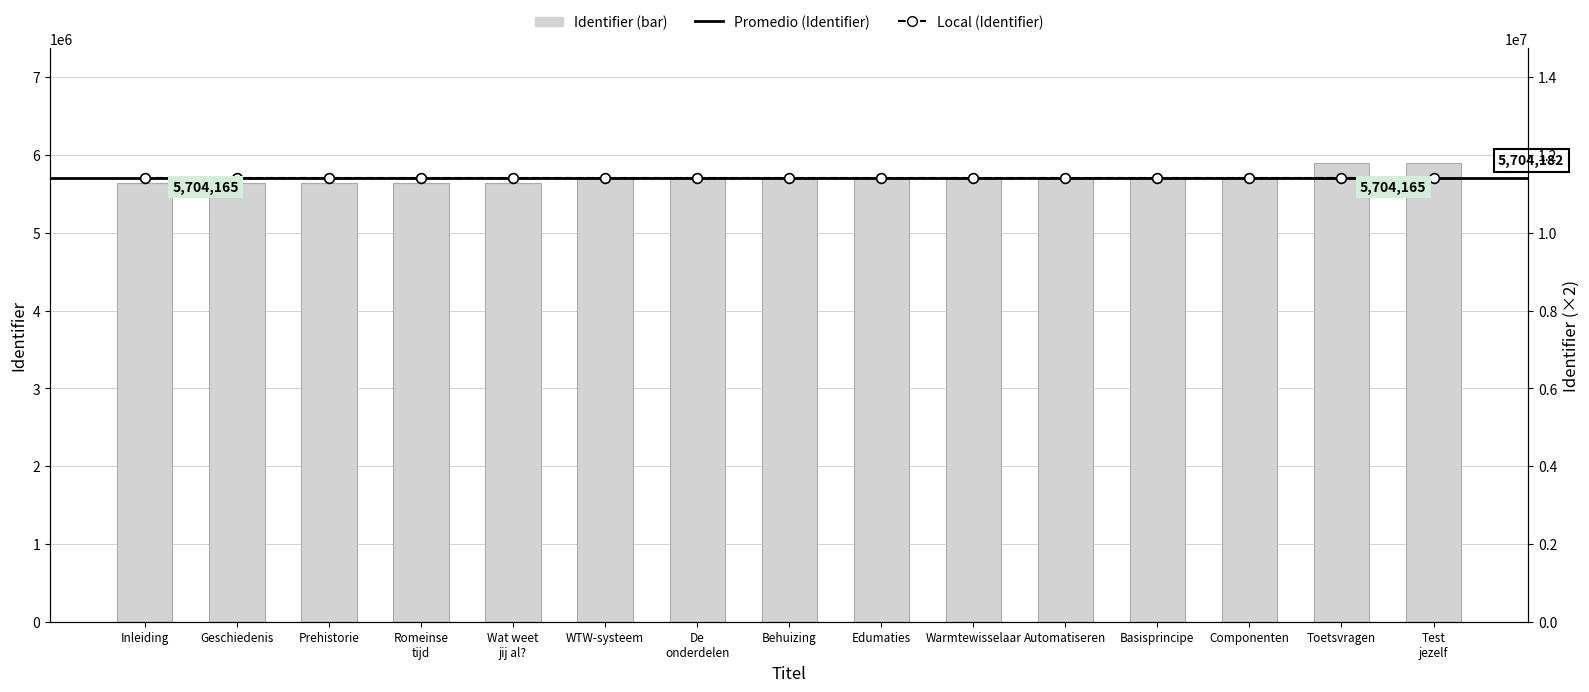

How many data points are above 5704182?

7